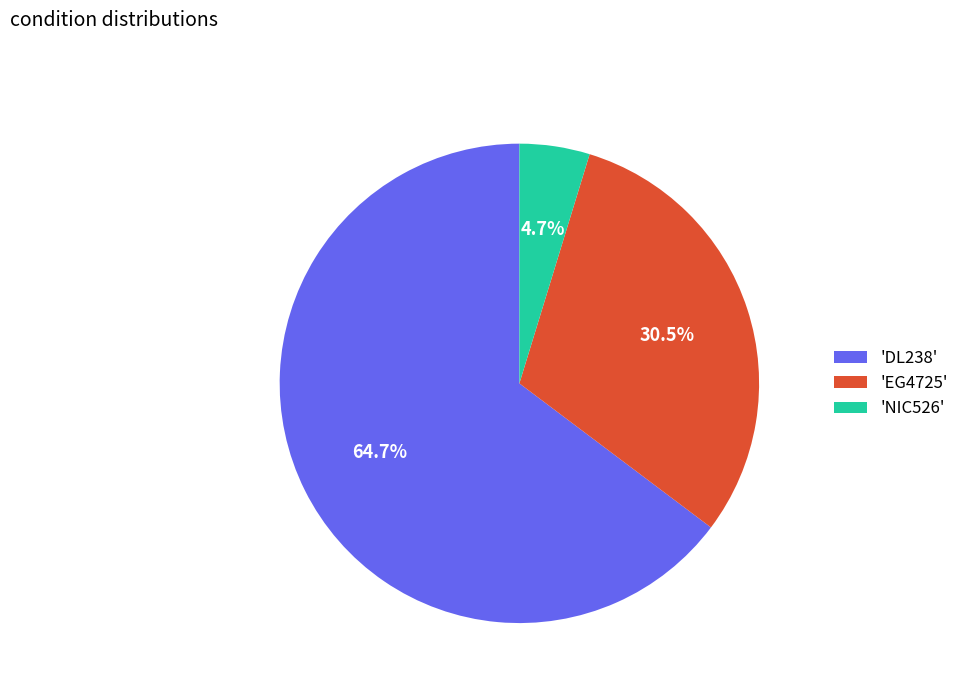

Rank the categories by value from highest to lowest.

'DL238', 'EG4725', 'NIC526'